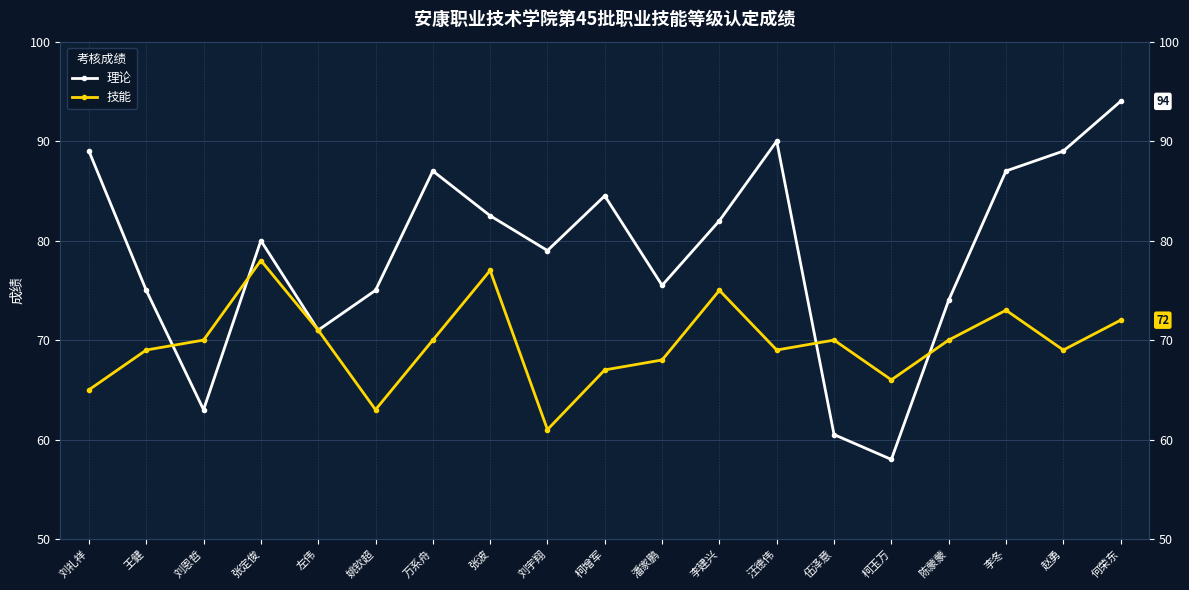

At which category is the sum across all series the highest?

何荣东